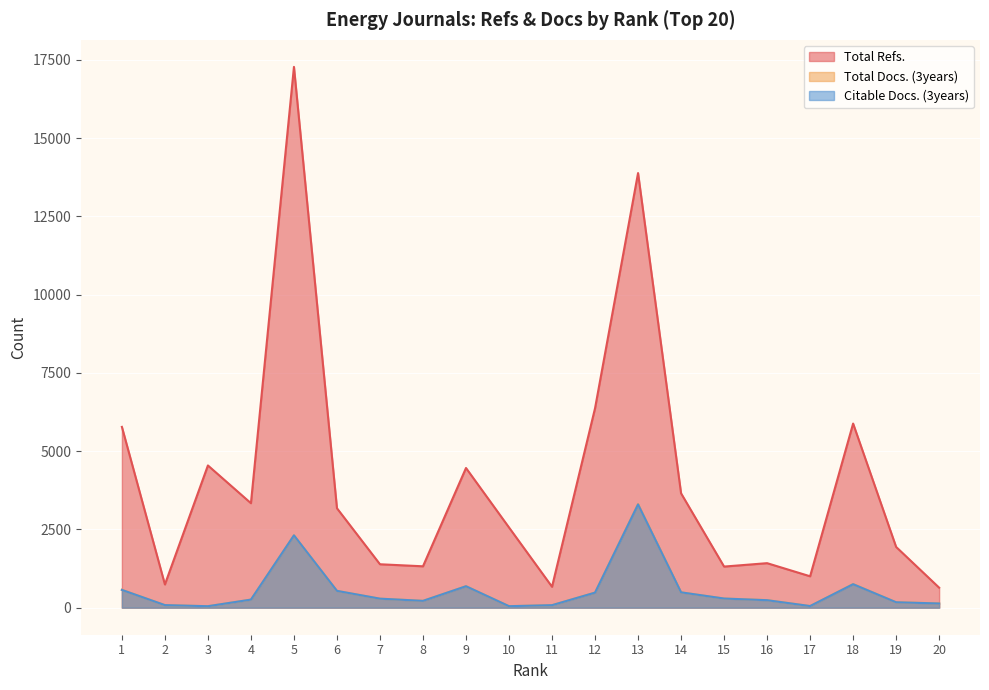

What is the maximum value shown in the chart?

17274